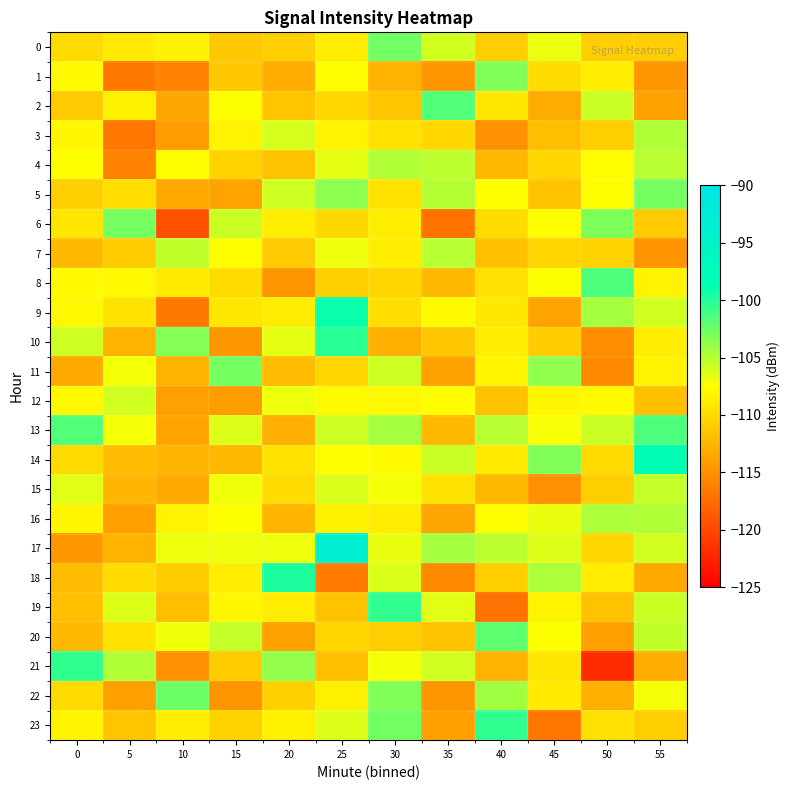

Count the number of categories in the chart.

12